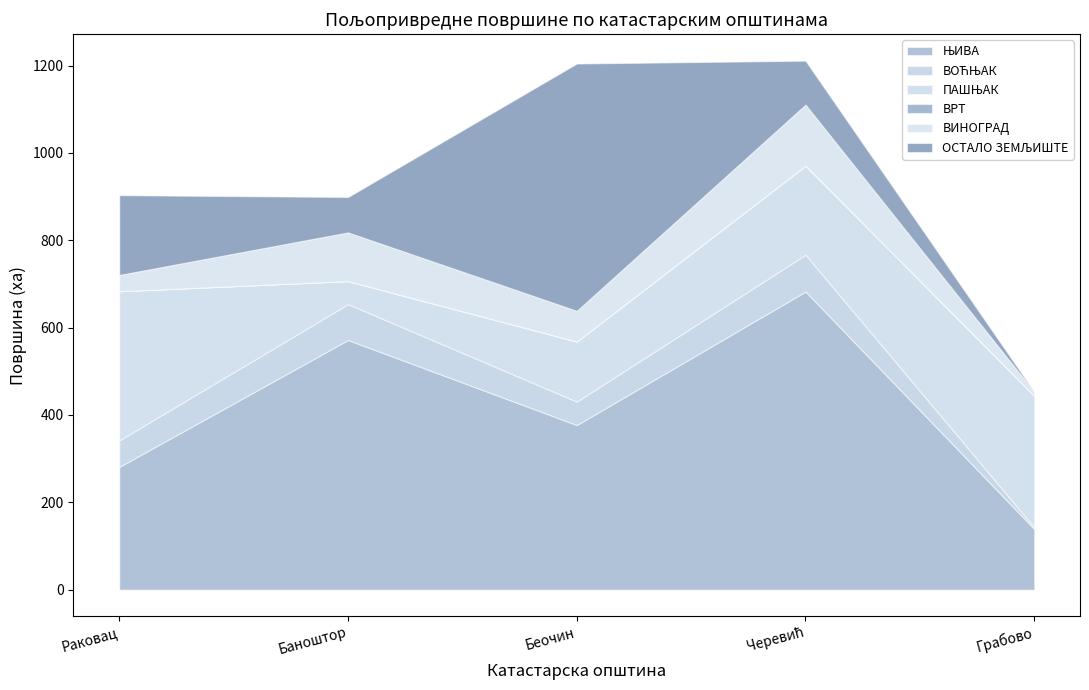

Reading left to right, list all the values displayed in this chart.

ЊИВА: 281.0	571.7	376.9	682.6	138.9
ВОЋЊАК: 60.7	82.2	53.6	84.4	3.9
ПАШЊАК: 341.6	52.7	137.6	203.9	301.0
ВРТ: 0.0	0.0	0.0	0.0	0.0
ВИНОГРАД: 37.3	111.5	70.3	139.8	9.5
ОСТАЛО ЗЕМЉИШТЕ: 182.7	81.0	566.3	100.5	0.0